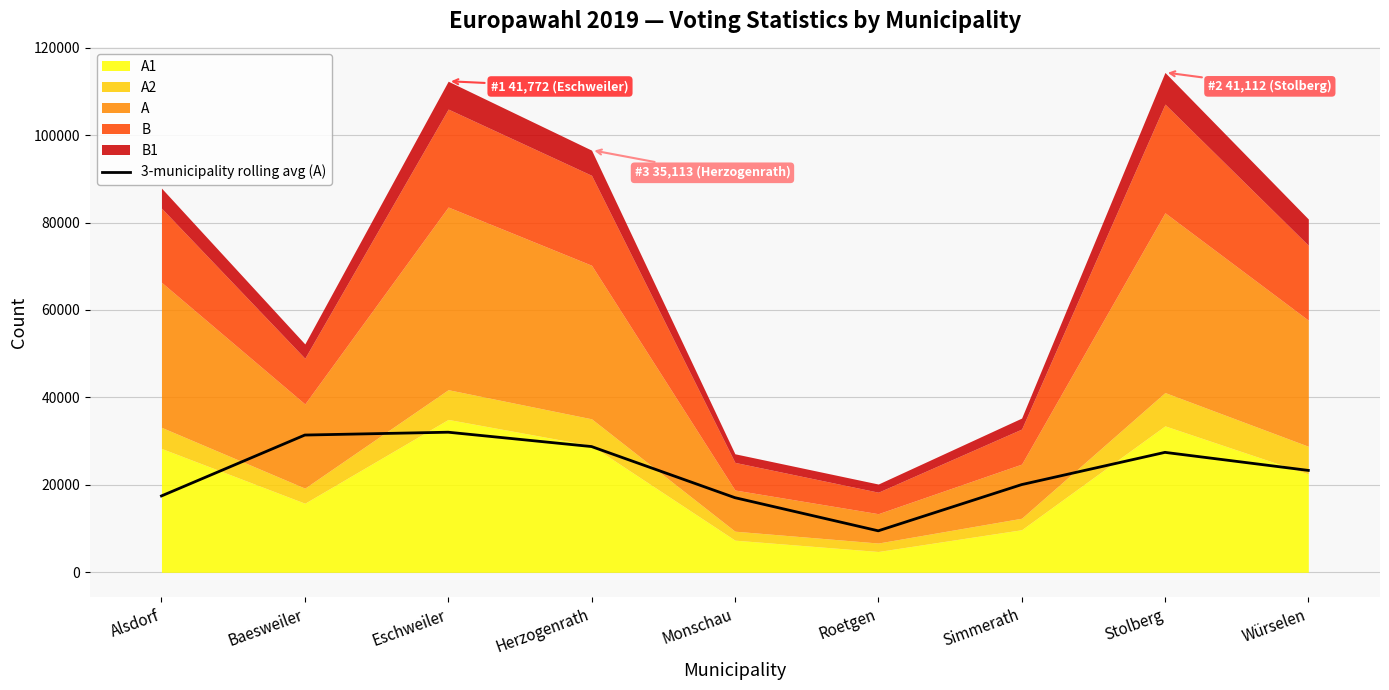

Which category has the lowest value in the 3-municipality rolling avg (A) series?

Roetgen